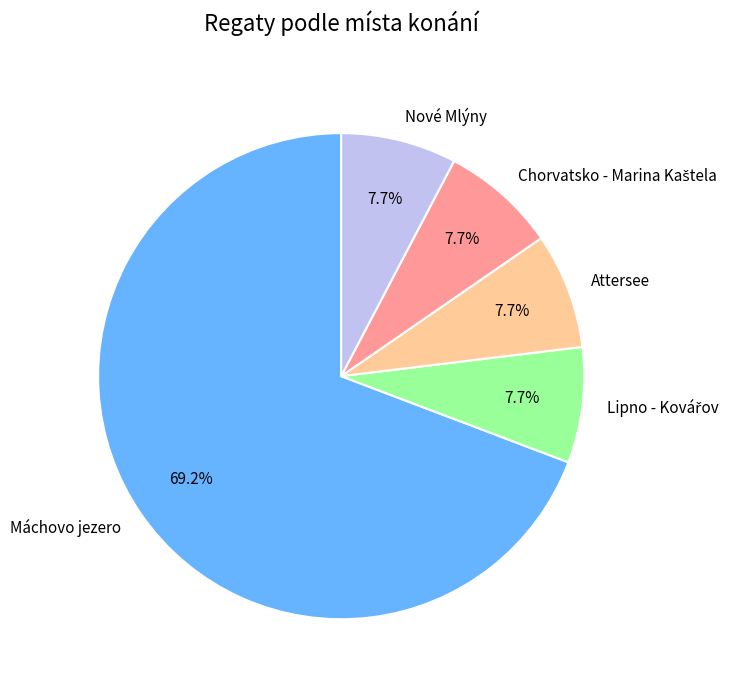

Count the number of slices in the pie.

5